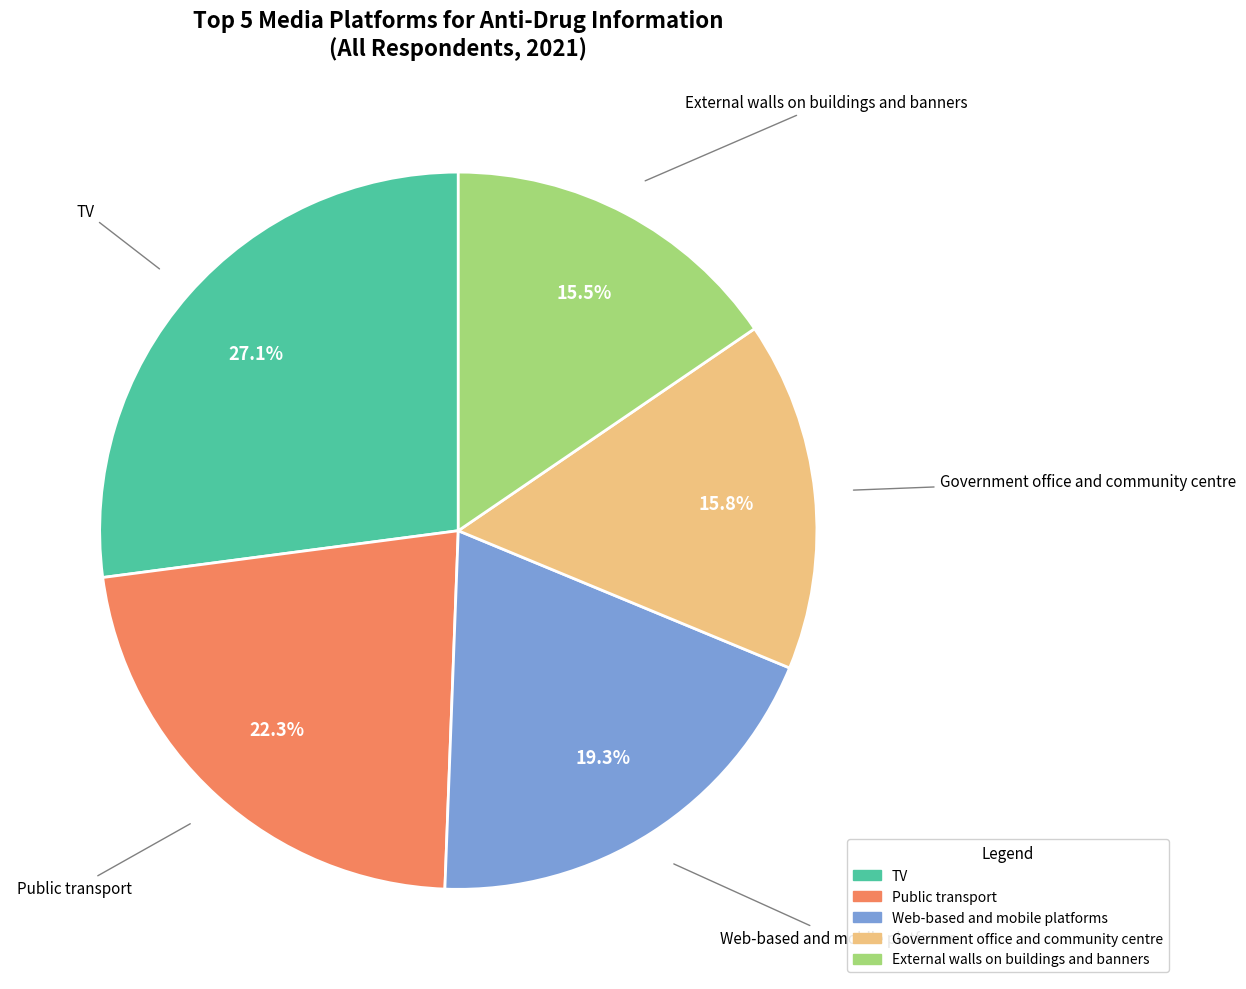

Which category has the biggest portion of the pie?

TV